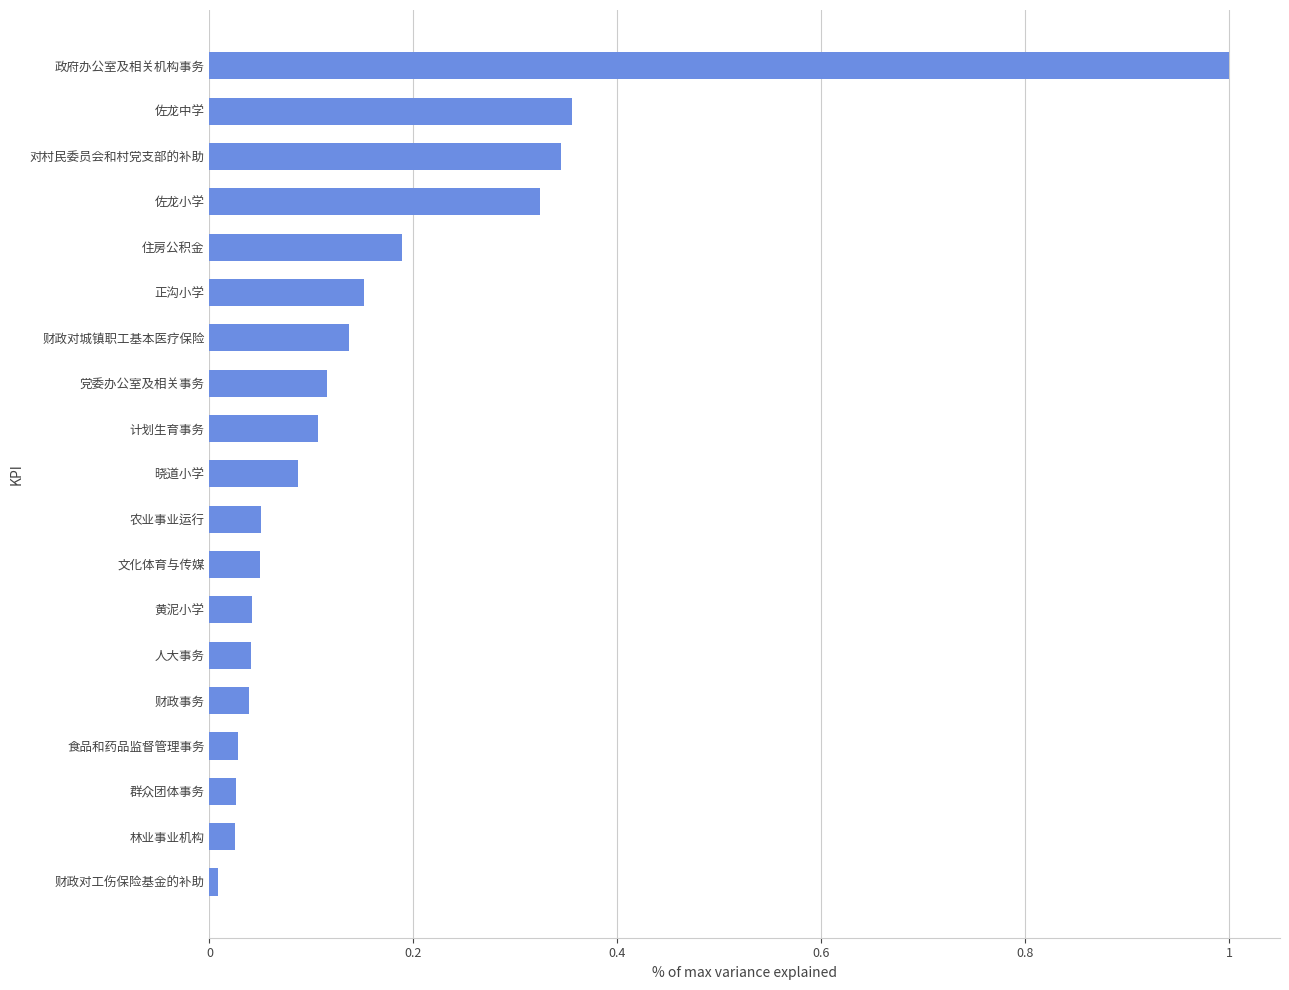

Which label corresponds to the smallest value in the chart?

财政对工伤保险基金的补助